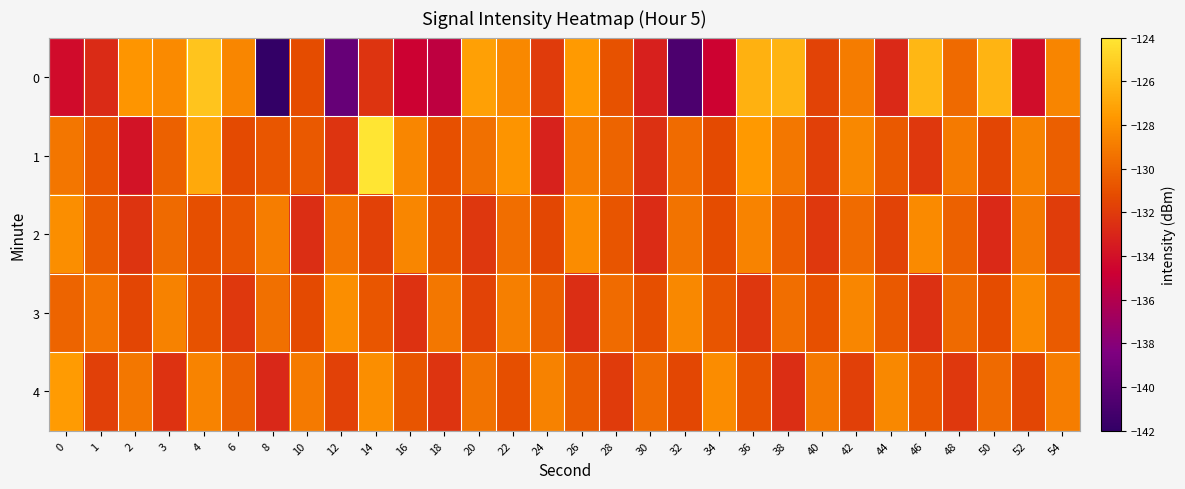

Which has a higher value, 42 or 24?

42